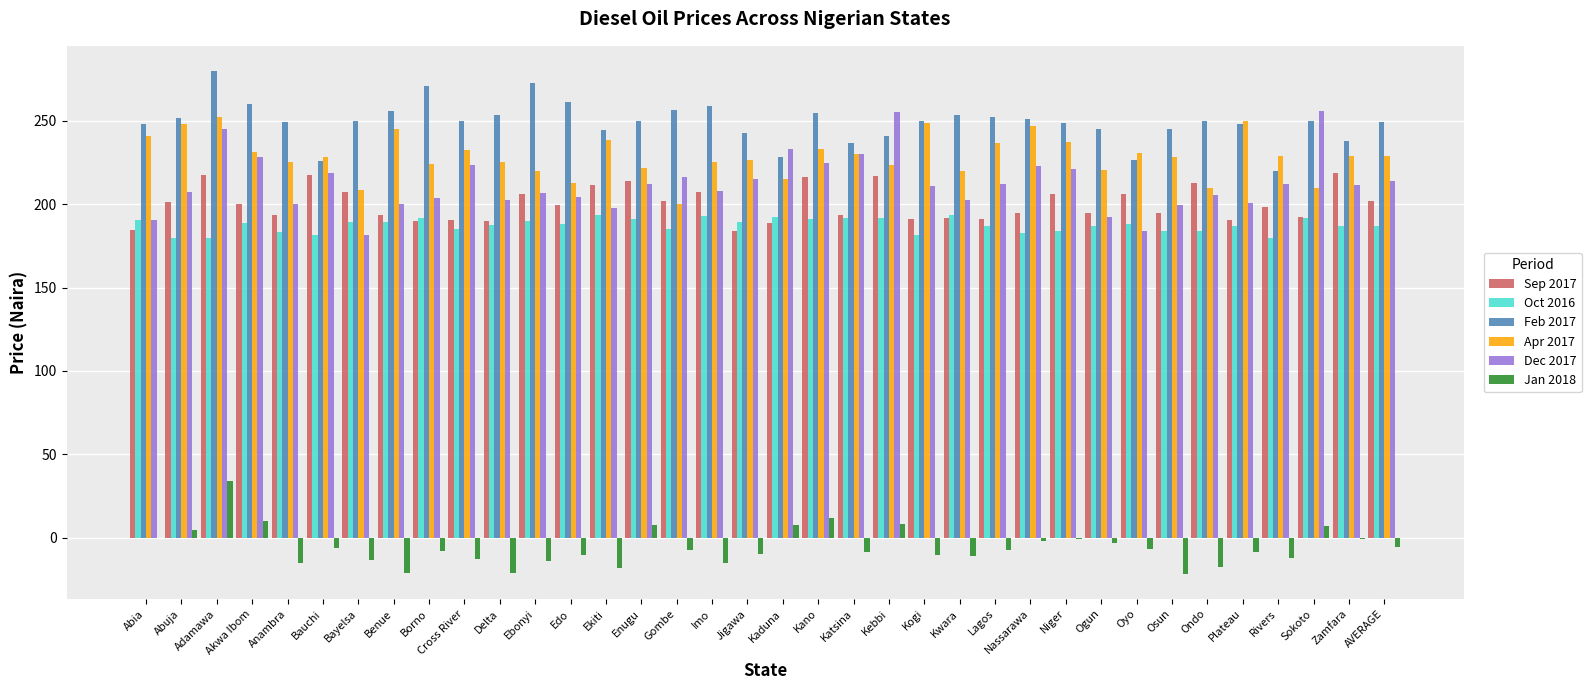

Is it true that Apr 2017 equals 241.2 at Abia?

True